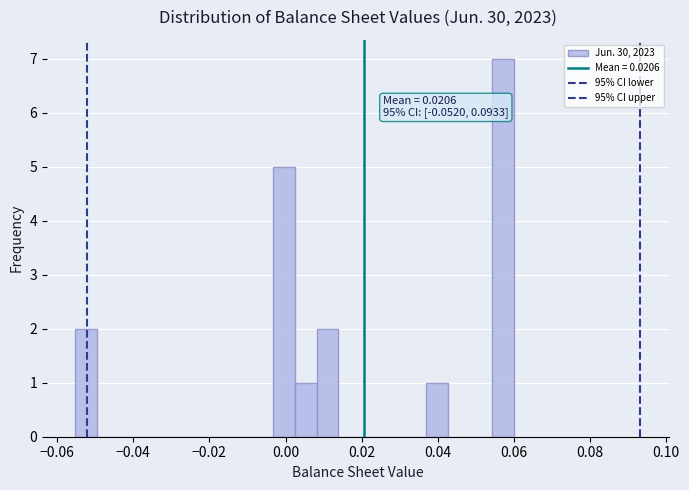

Read against the x-axis, roughly where is the centre of the tallest bar?

0.058